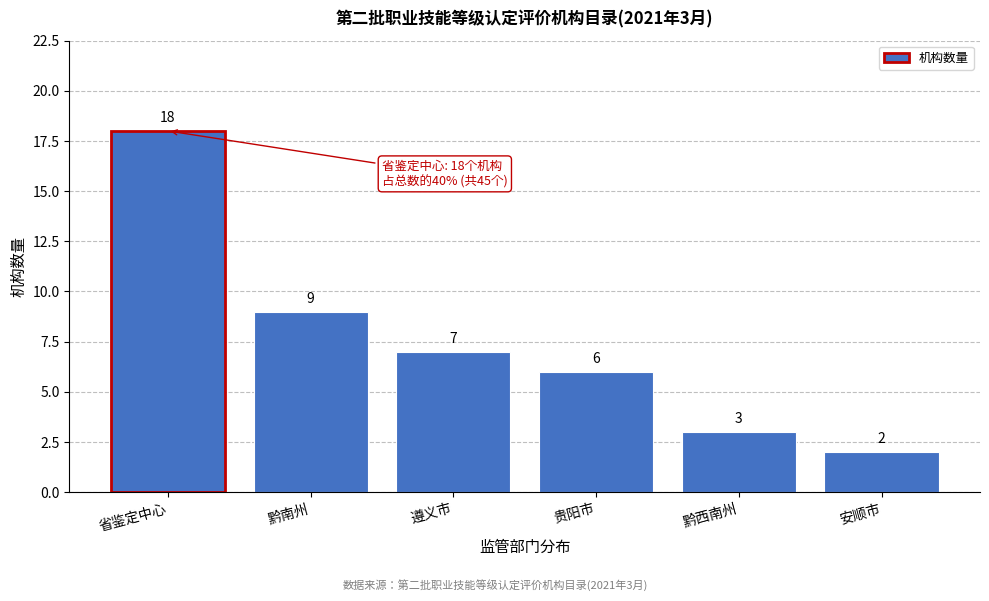

Reading left to right, what are all the values shown in this chart?

省鉴定中心=18	黔南州=9	遵义市=7	贵阳市=6	黔西南州=3	安顺市=2